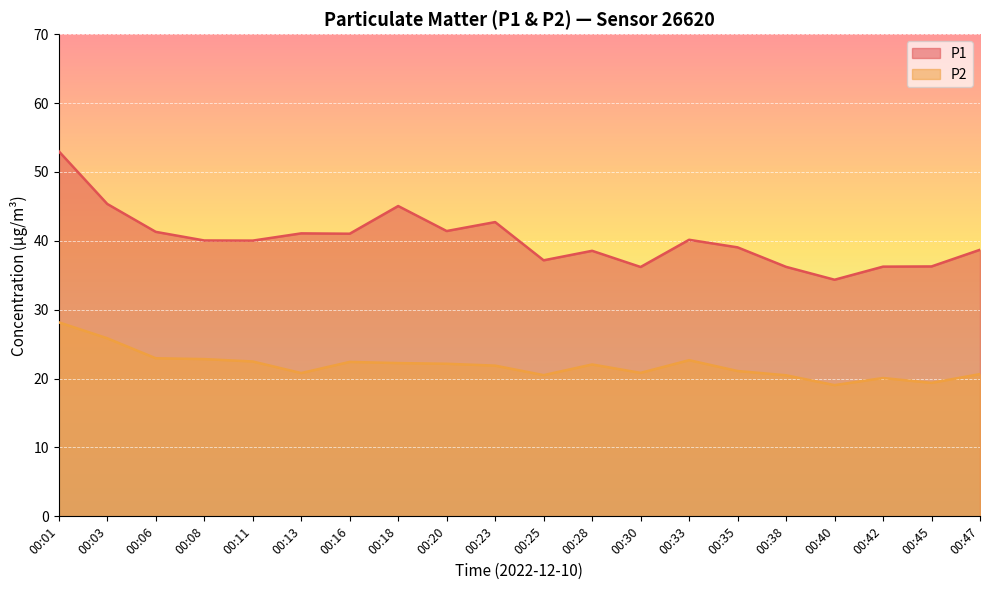

At 00:33, list the series in order from largest to smallest.

P1, P2